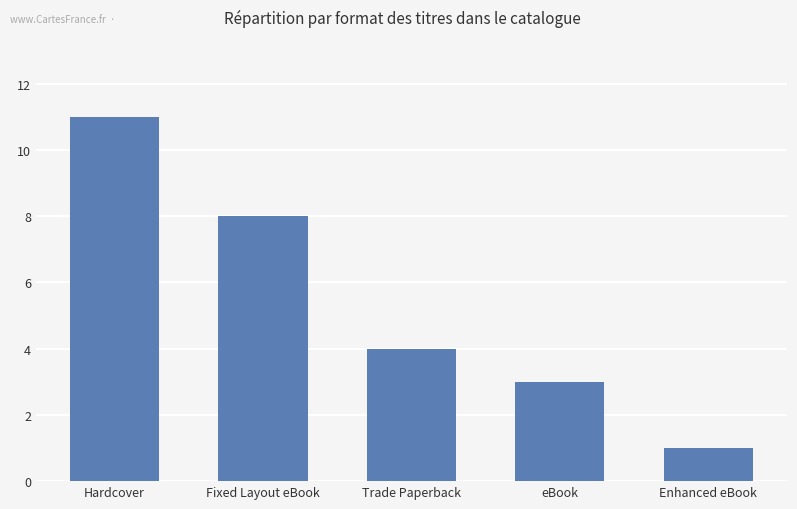

Count the number of data series in this chart.

1